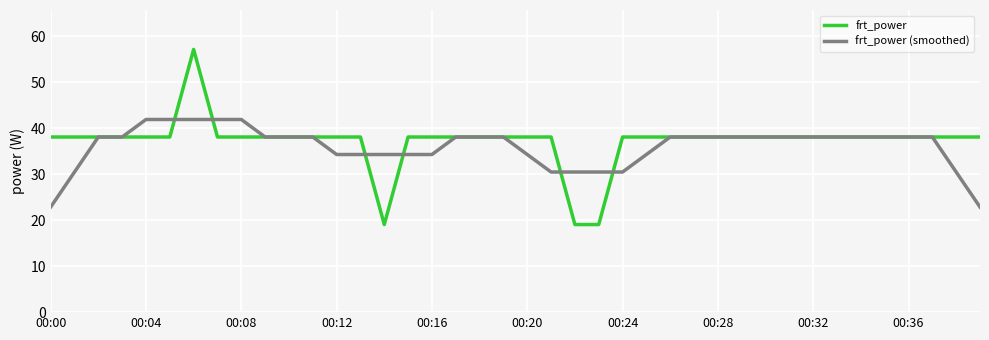

What is the maximum value for frt_power?

57.2